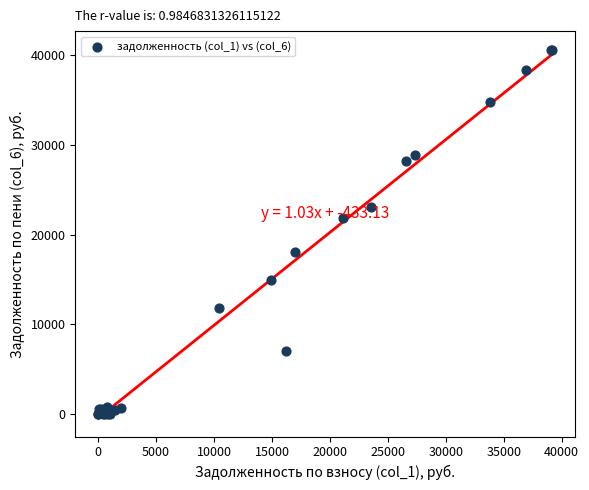

What Y value in the scatter plot is closest to 20308?

21905.4